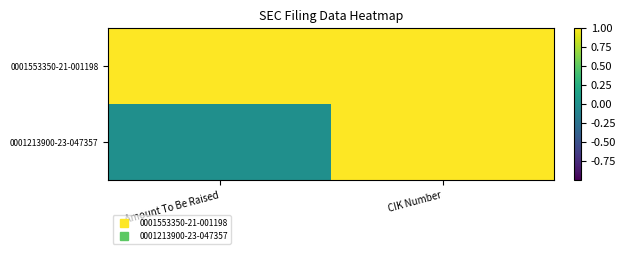

Rank the series by their maximum value, from lowest to highest.

0001553350-21-001198, 0001213900-23-047357